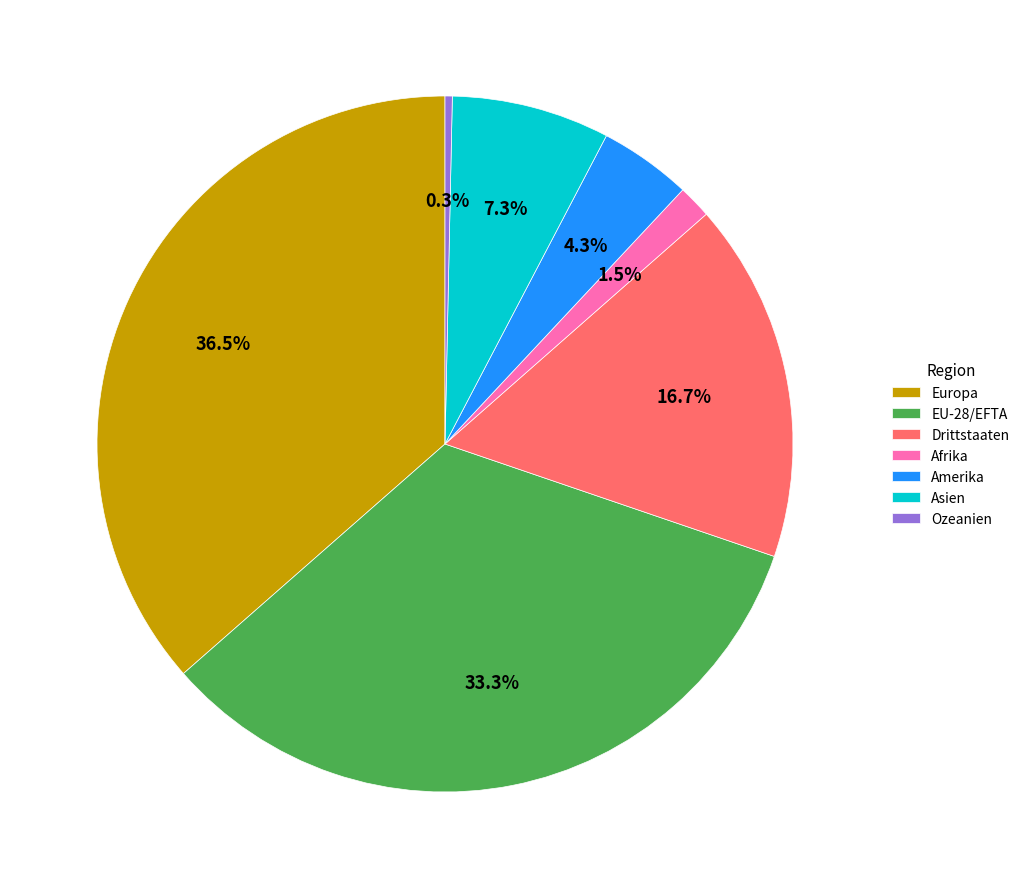

What is the largest slice in the pie chart?

Europa